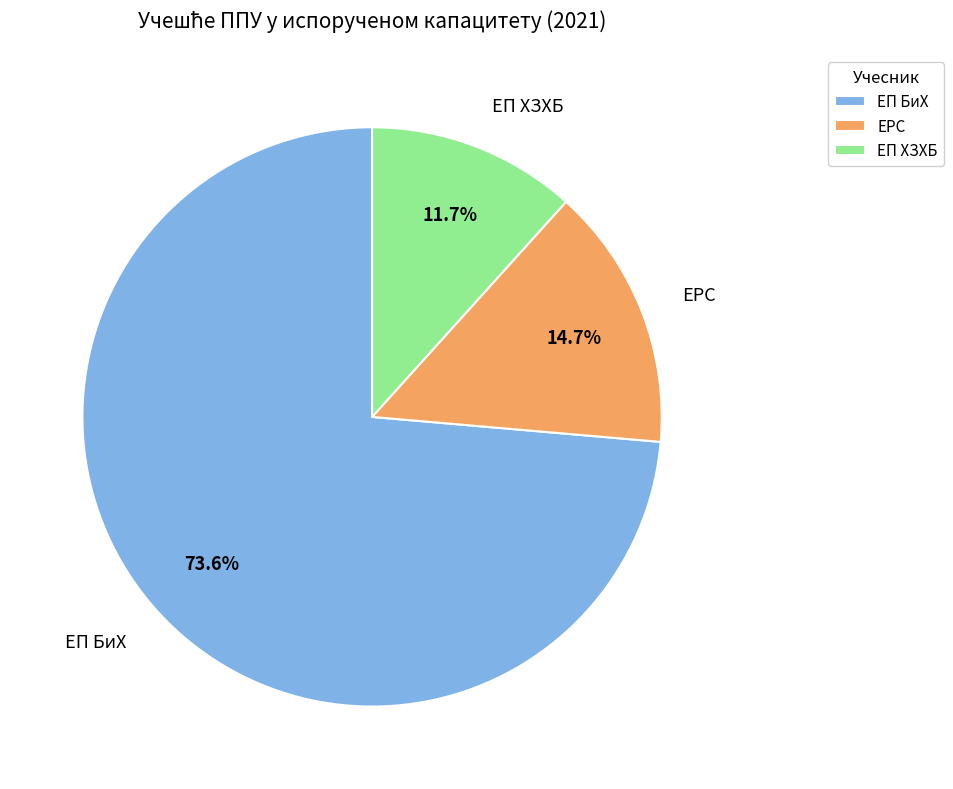

How many segments does this pie chart have?

3